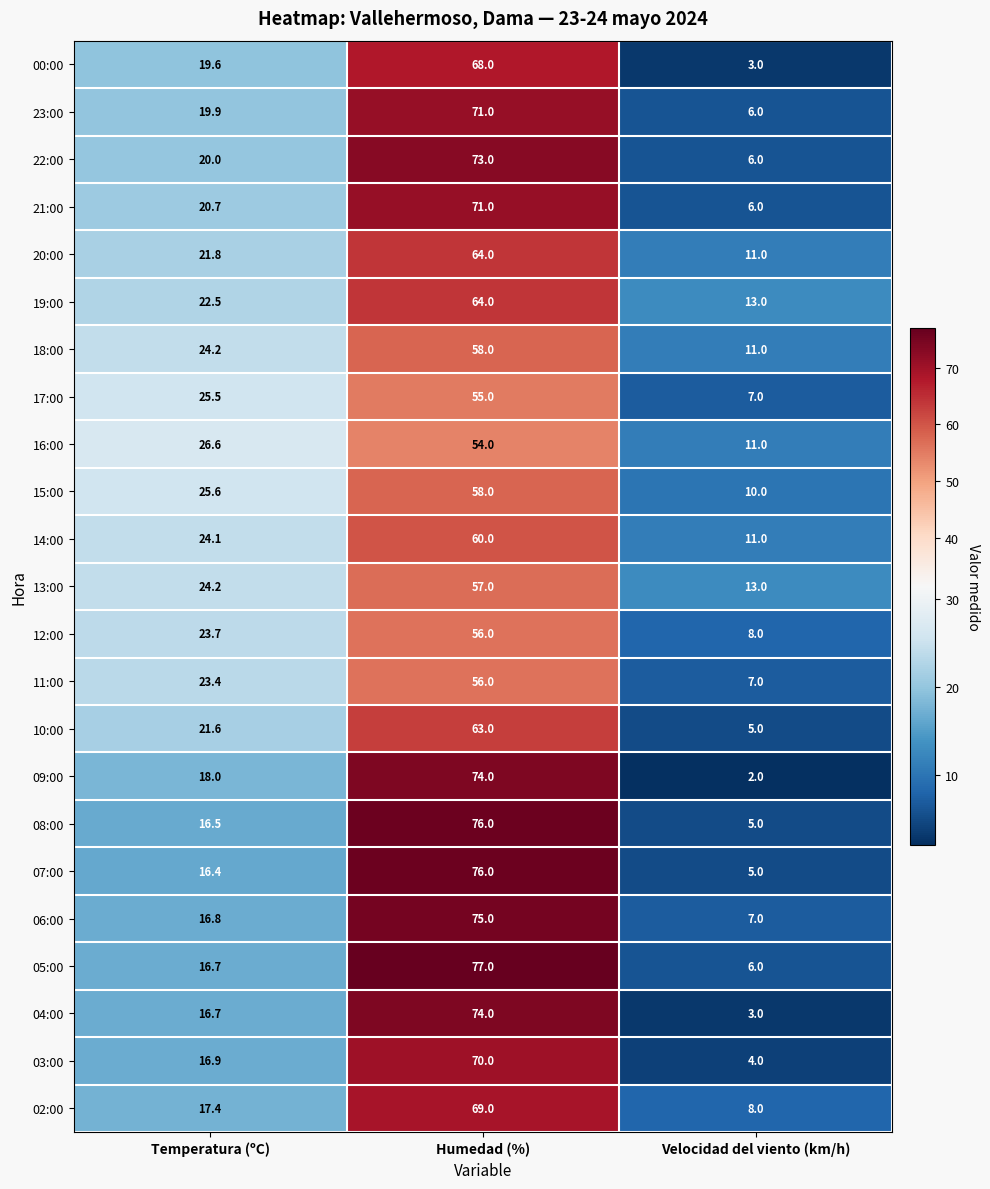

What is the spread (max minus min) of values at Temperatura (ºC)?

10.2